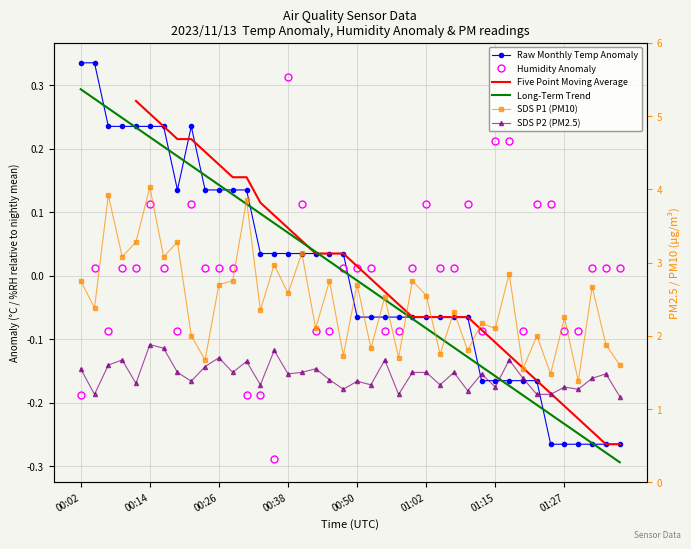

What are all the series names shown in the legend?

Raw Monthly Temp Anomaly, Humidity Anomaly, Five Point Moving Average, Long-Term Trend, SDS P1 (PM10), SDS P2 (PM2.5)